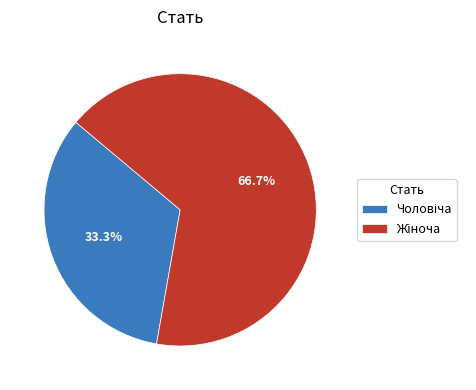

Does any single category account for the majority?

Yes